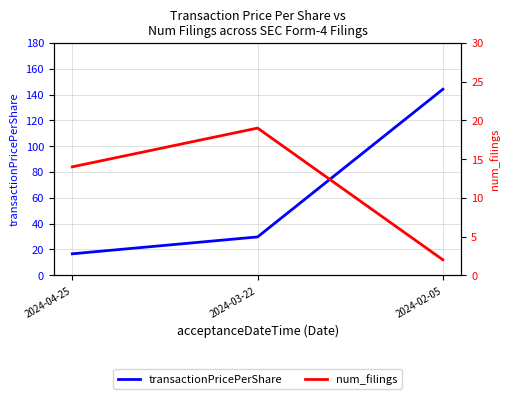

How many categories are shown in the chart?

3